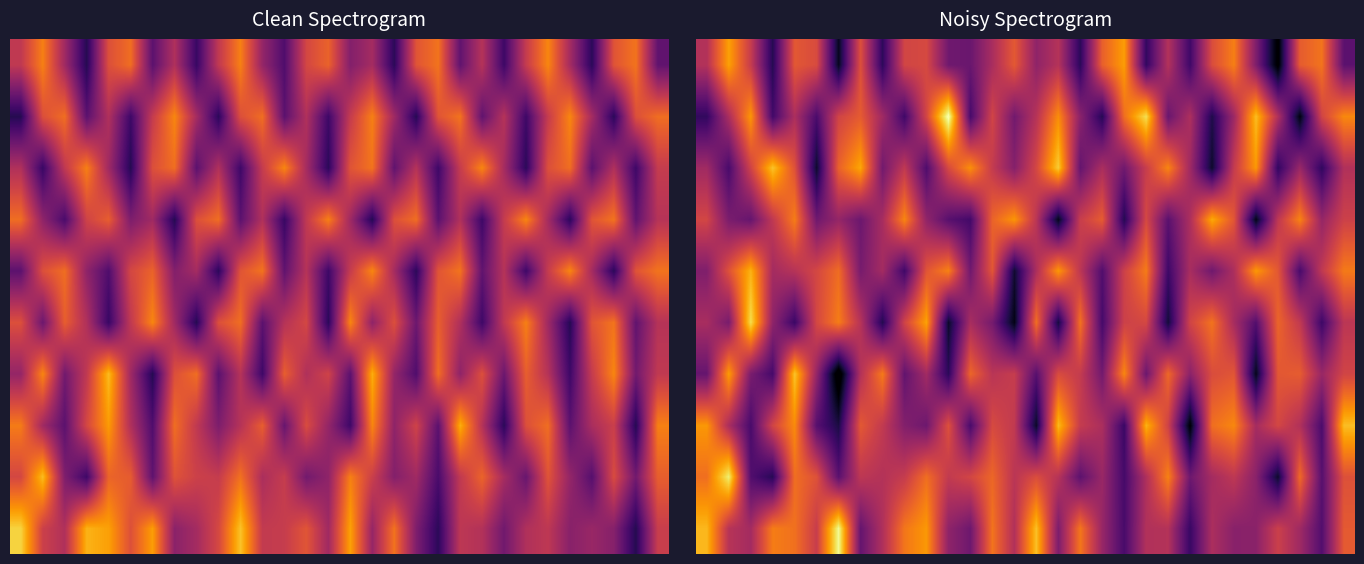

What is the total value across all series at 16?

-1257.7